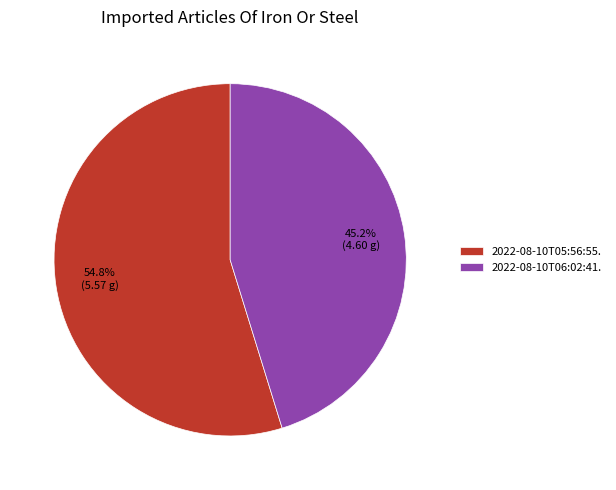

How many segments does this pie chart have?

2